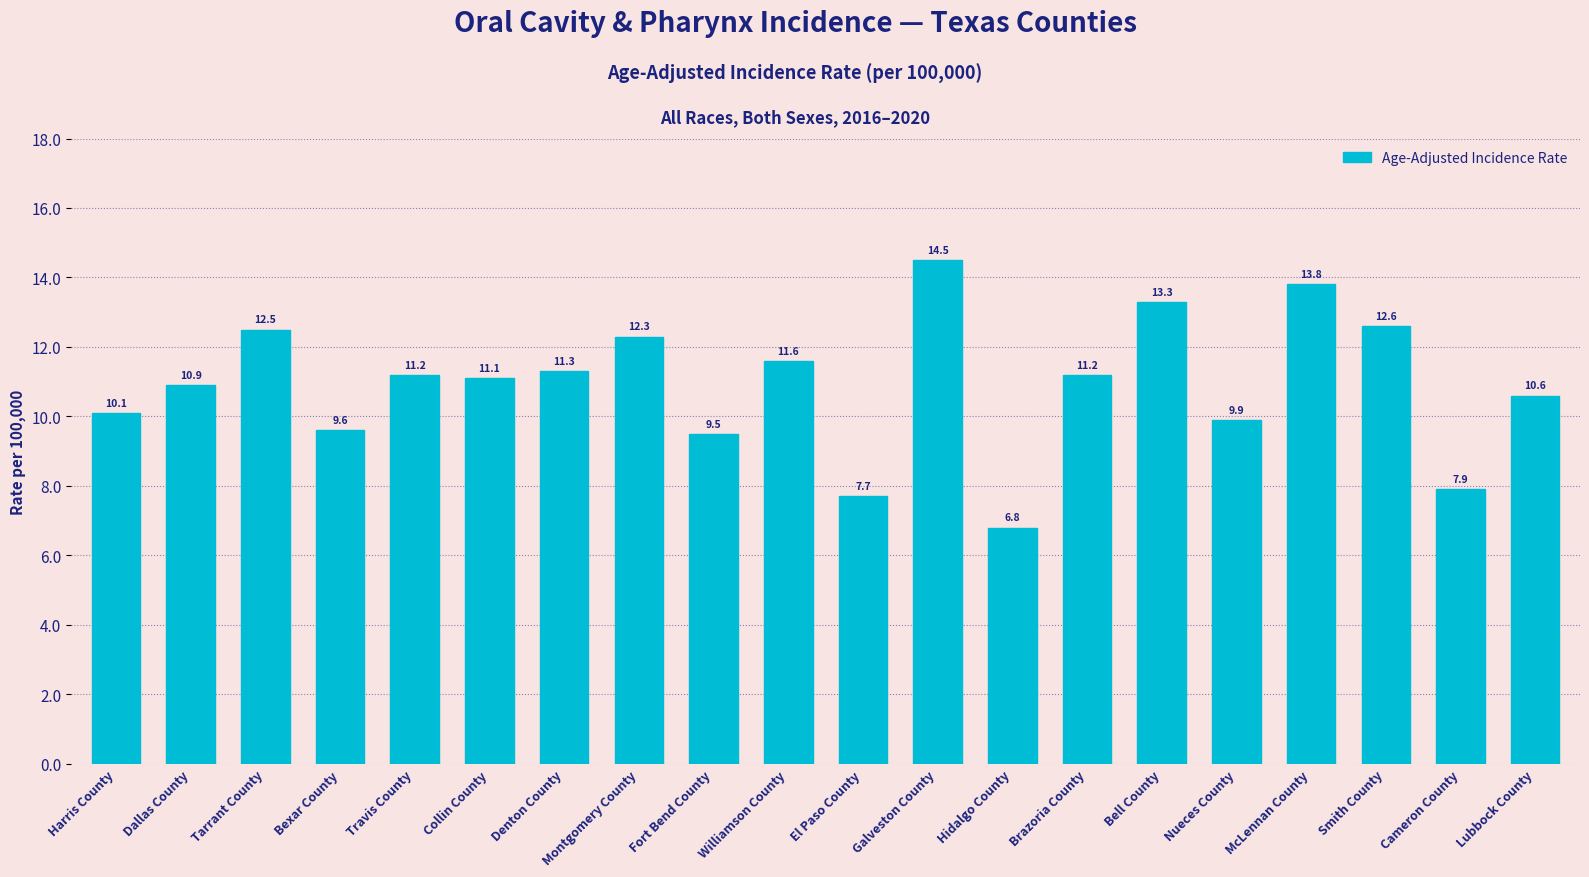

Reading left to right, extract all data points from this chart.

Harris County=10.1	Dallas County=10.9	Tarrant County=12.5	Bexar County=9.6	Travis County=11.2	Collin County=11.1	Denton County=11.3	Montgomery County=12.3	Fort Bend County=9.5	Williamson County=11.6	El Paso County=7.7	Galveston County=14.5	Hidalgo County=6.8	Brazoria County=11.2	Bell County=13.3	Nueces County=9.9	McLennan County=13.8	Smith County=12.6	Cameron County=7.9	Lubbock County=10.6